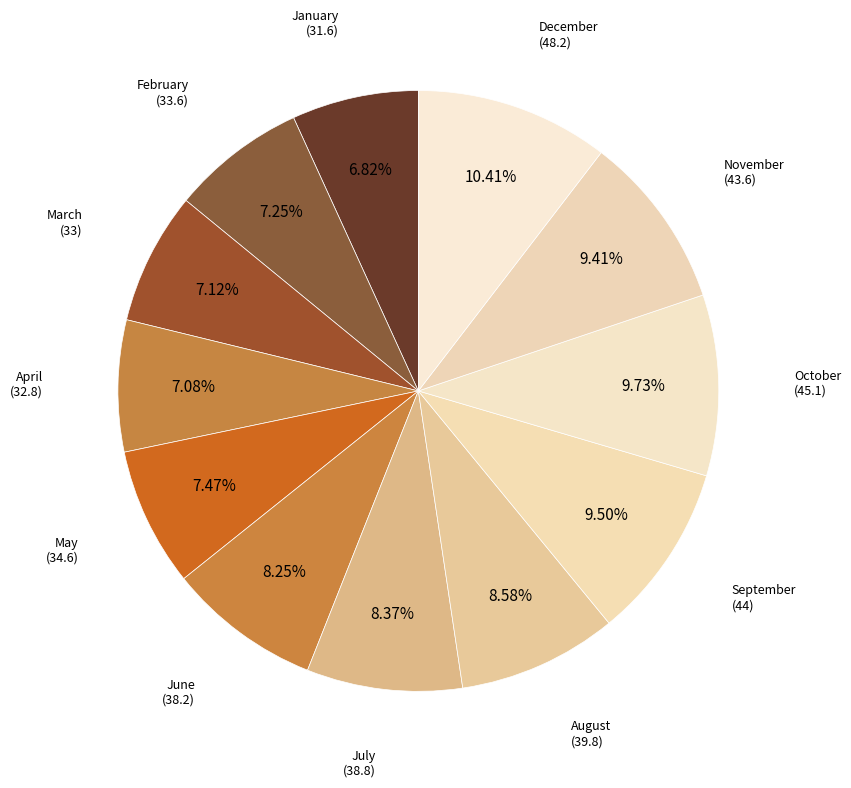

How many slices are in this pie chart?

12